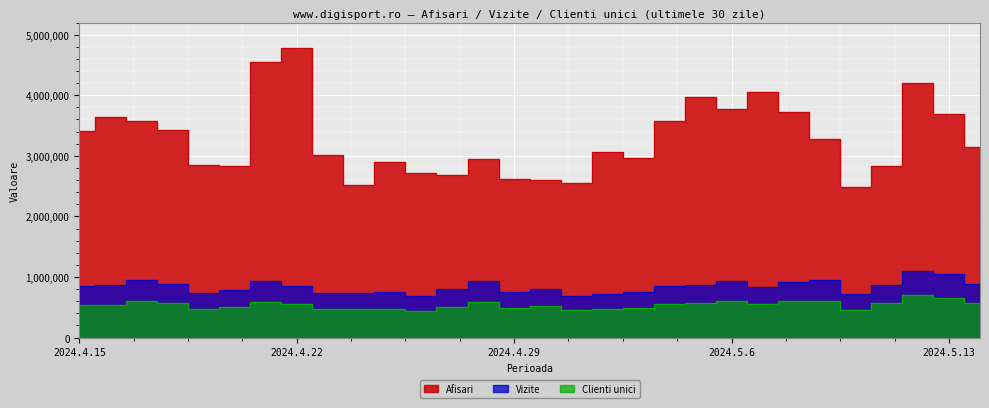

How many interior local valleys does the Clienti unici series have?

7